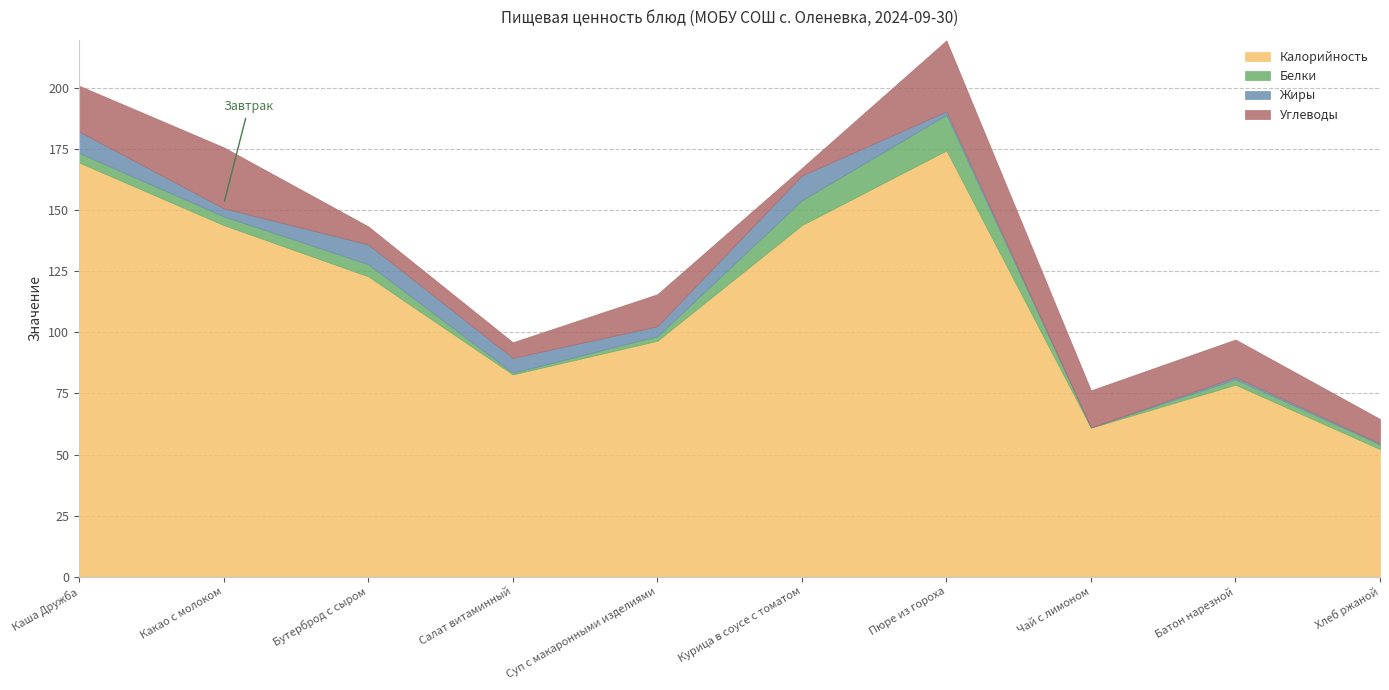

What is the sum of the Калорийность values at Чай с лимоном and Хлеб ржаной?

113.2